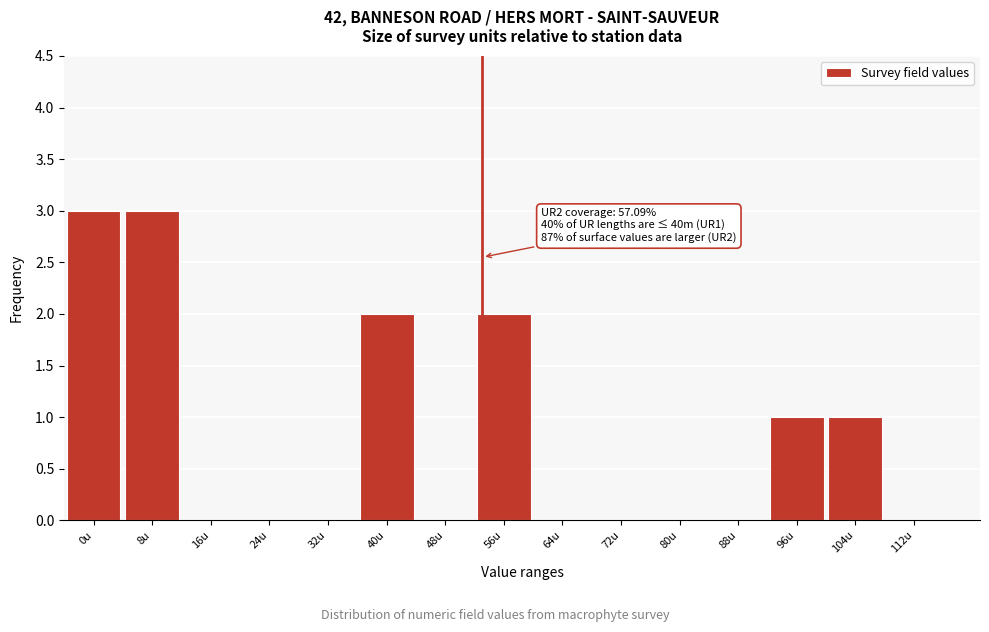

Reading left to right, transcribe all the data shown in this chart.

0u=3	8u=3	16u=0	24u=0	32u=0	40u=2	48u=0	56u=2	64u=0	72u=0	80u=0	88u=0	96u=1	104u=1	112u=0